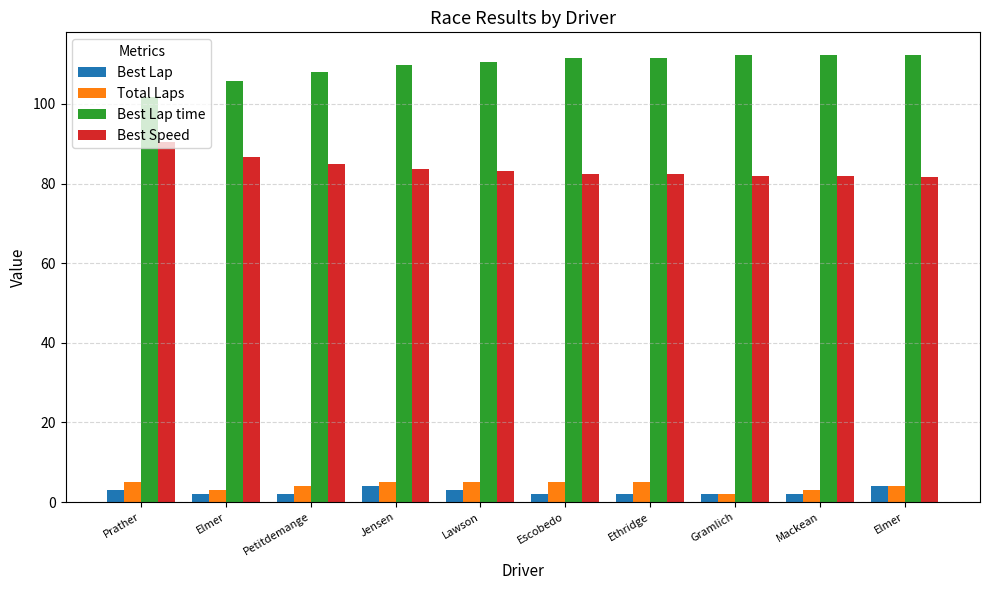

How many bars are there in total?

40